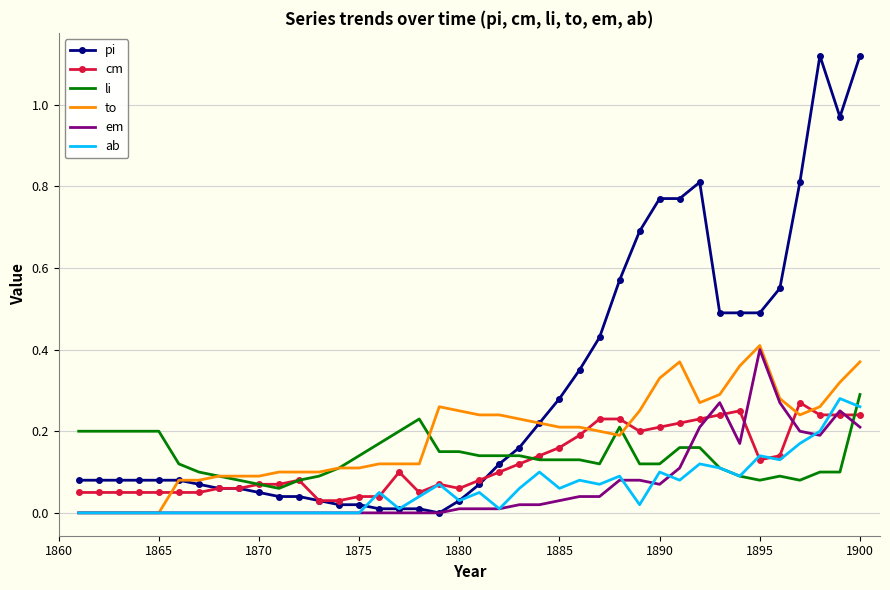

Which series has the largest total across all categories?

pi